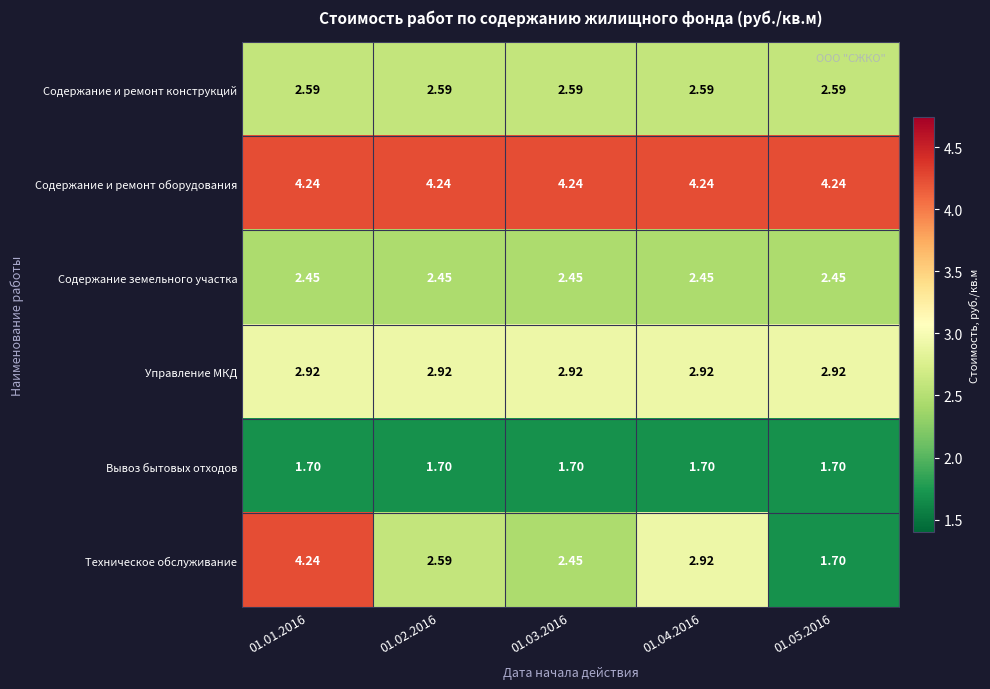

Which series has the largest total across all categories?

Содержание и ремонт оборудования